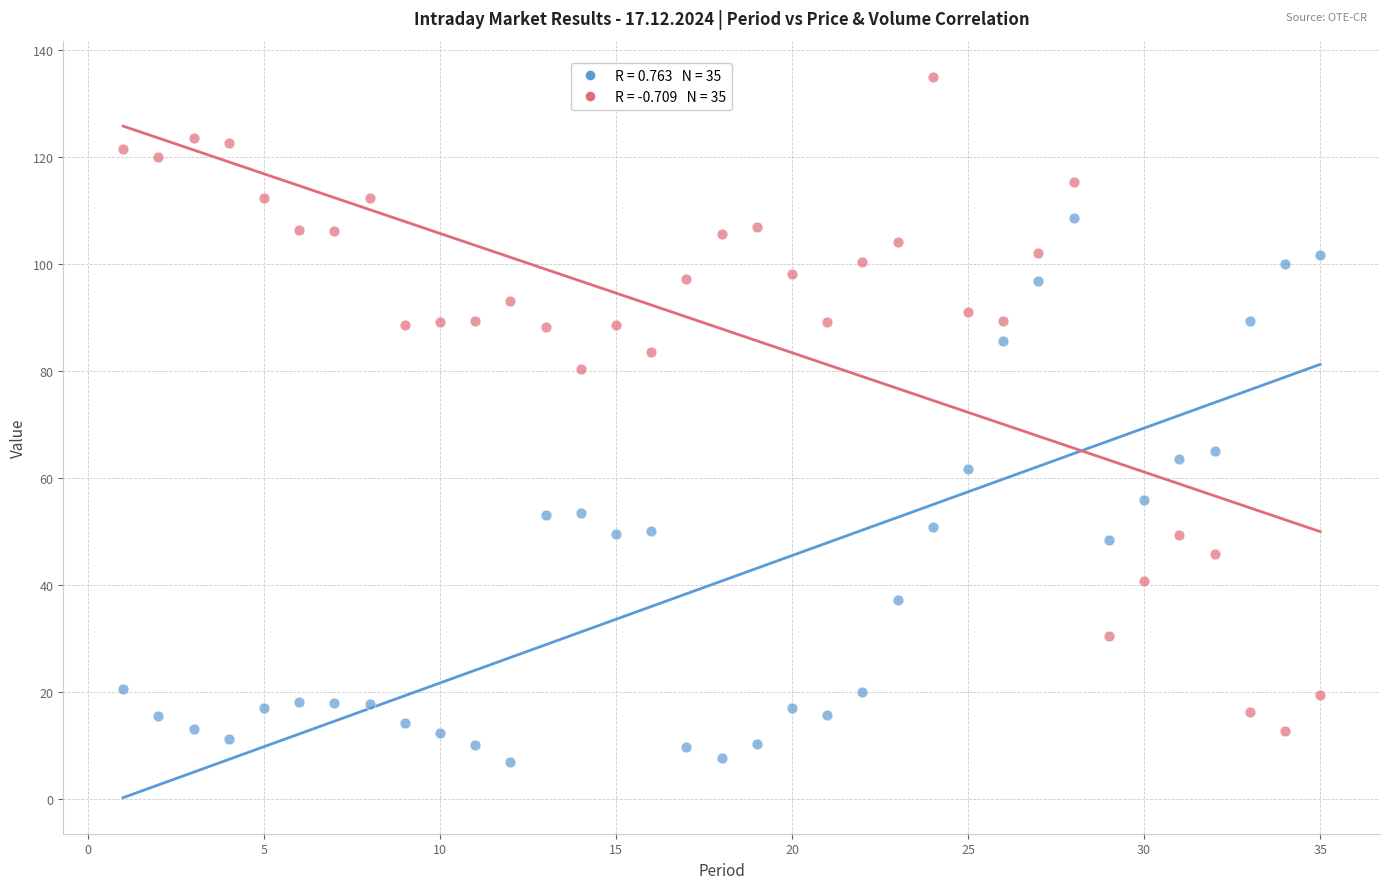

Across all data points, what is the range of Y values (max minus min)?

128.1